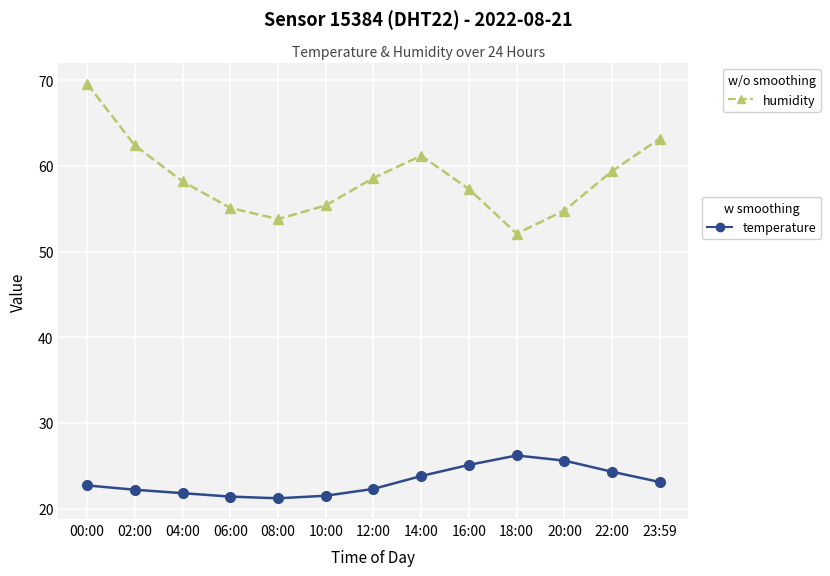

What is the smallest value displayed?

21.2